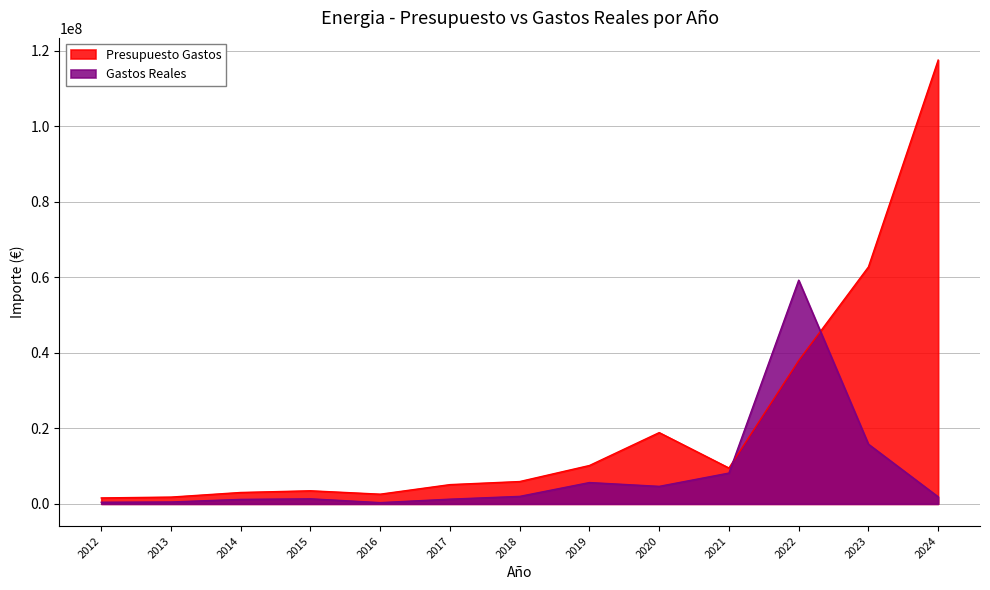

How many values in the Gastos Reales series are below 1867550?

6